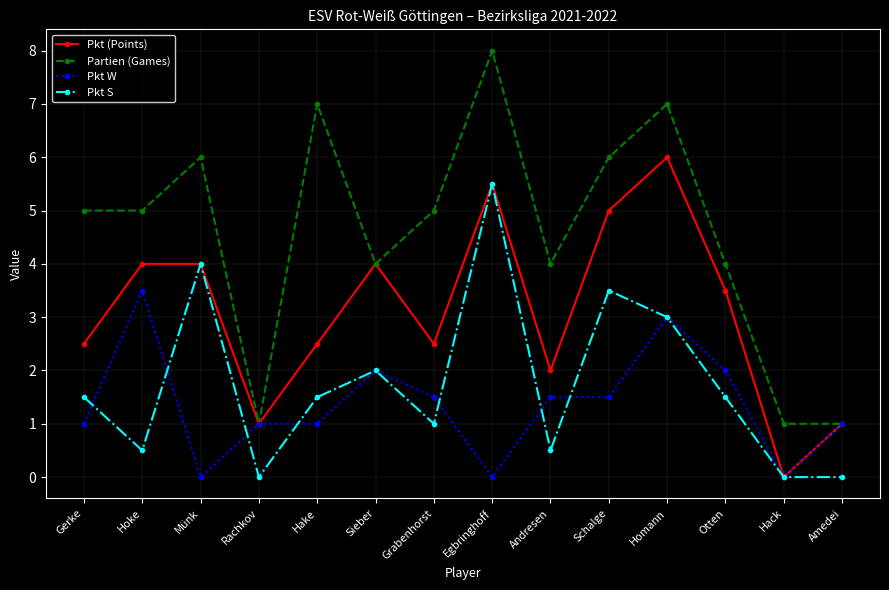

Does the chart have visible grid lines?

Yes